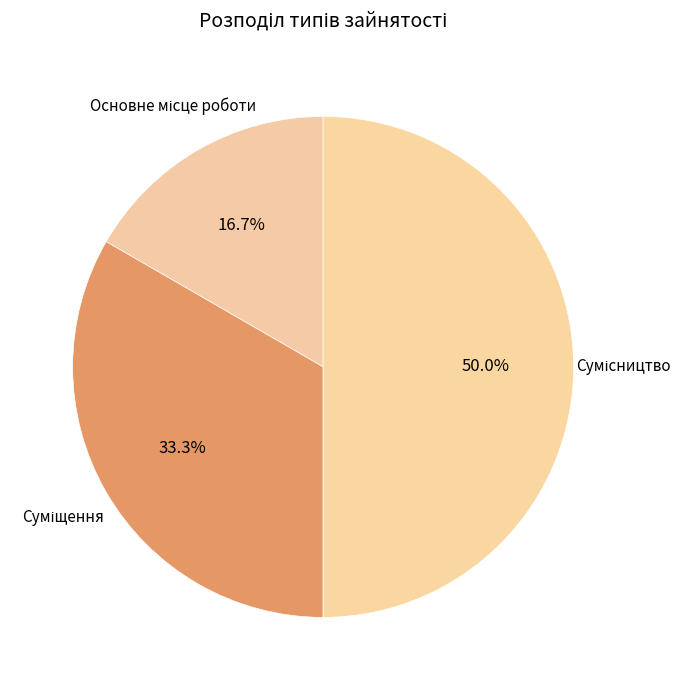

How many slices are in this pie chart?

3